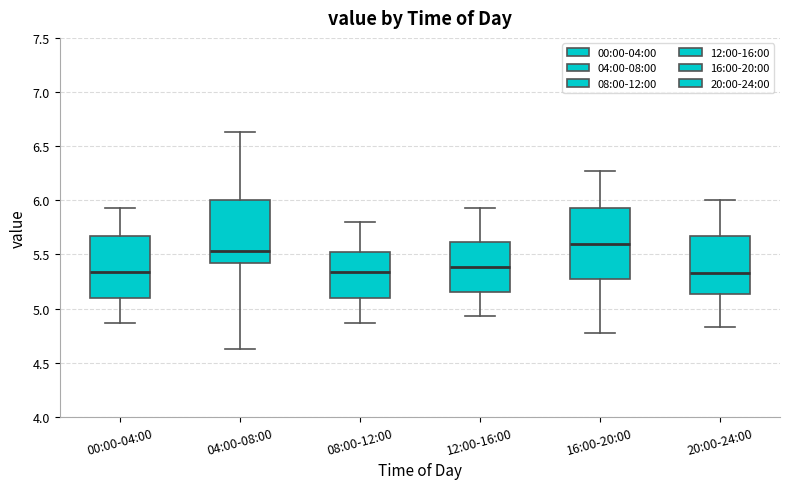

Where is the lower edge of the box for 12:00-16:00 on the y-axis? The values are not printed on the chart, so give them approximately, as read against the axis.

5.15